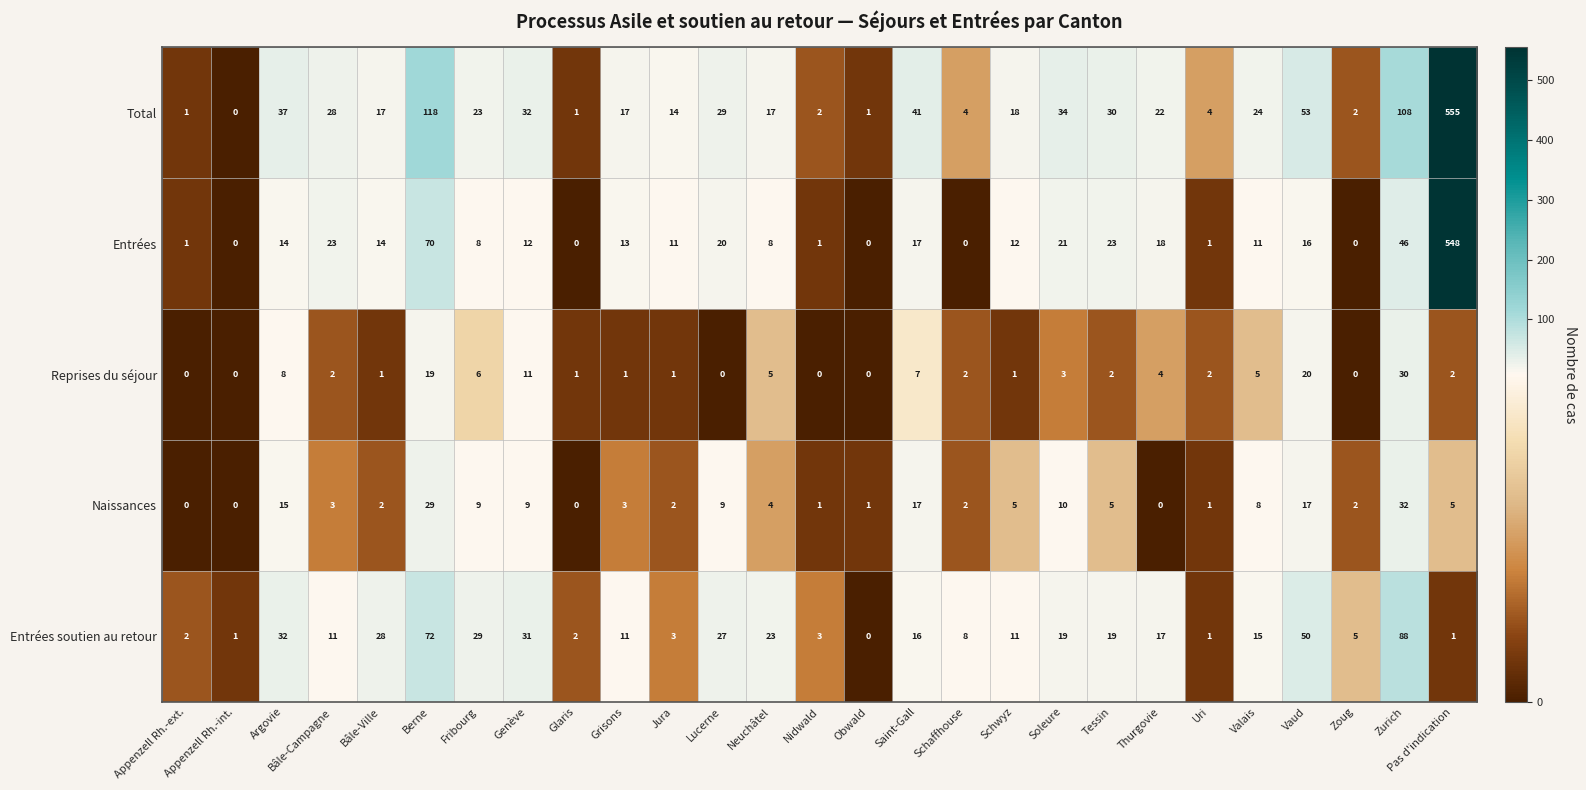

At how many categories does at least one series exceed 107?

3